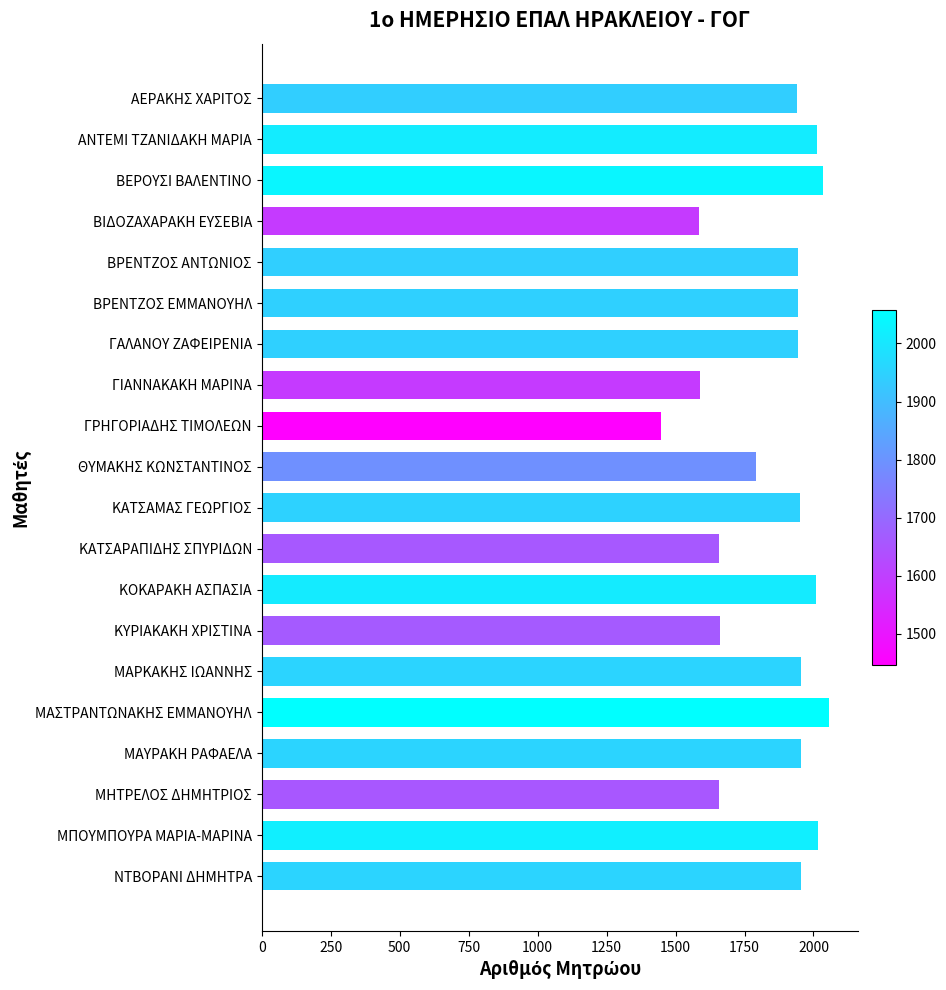

True or false: the data shows 3360 at ΑΝΤΕΜΙ ΤΖΑΝΙΔΑΚΗ ΜΑΡΙΑ.

False